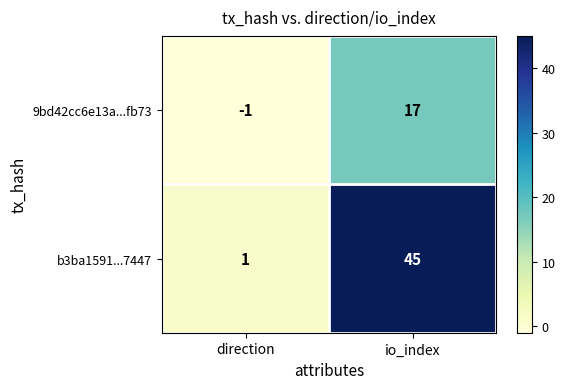

Rank the series at direction from highest to lowest value.

b3ba1591...7447, 9bd42cc6e13a...fb73